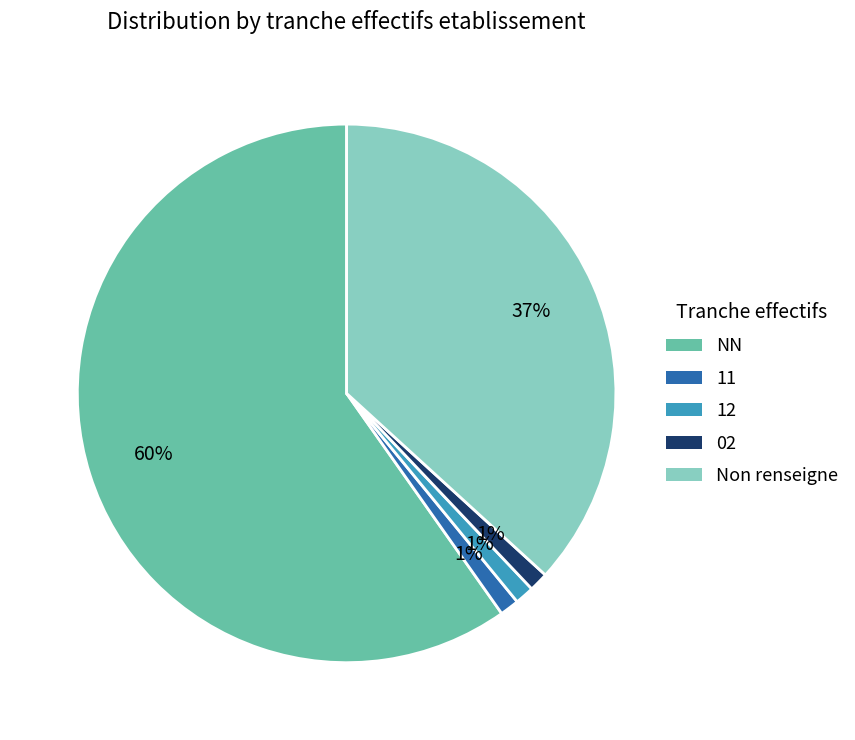

Is there any slice that represents more than half of the pie?

Yes